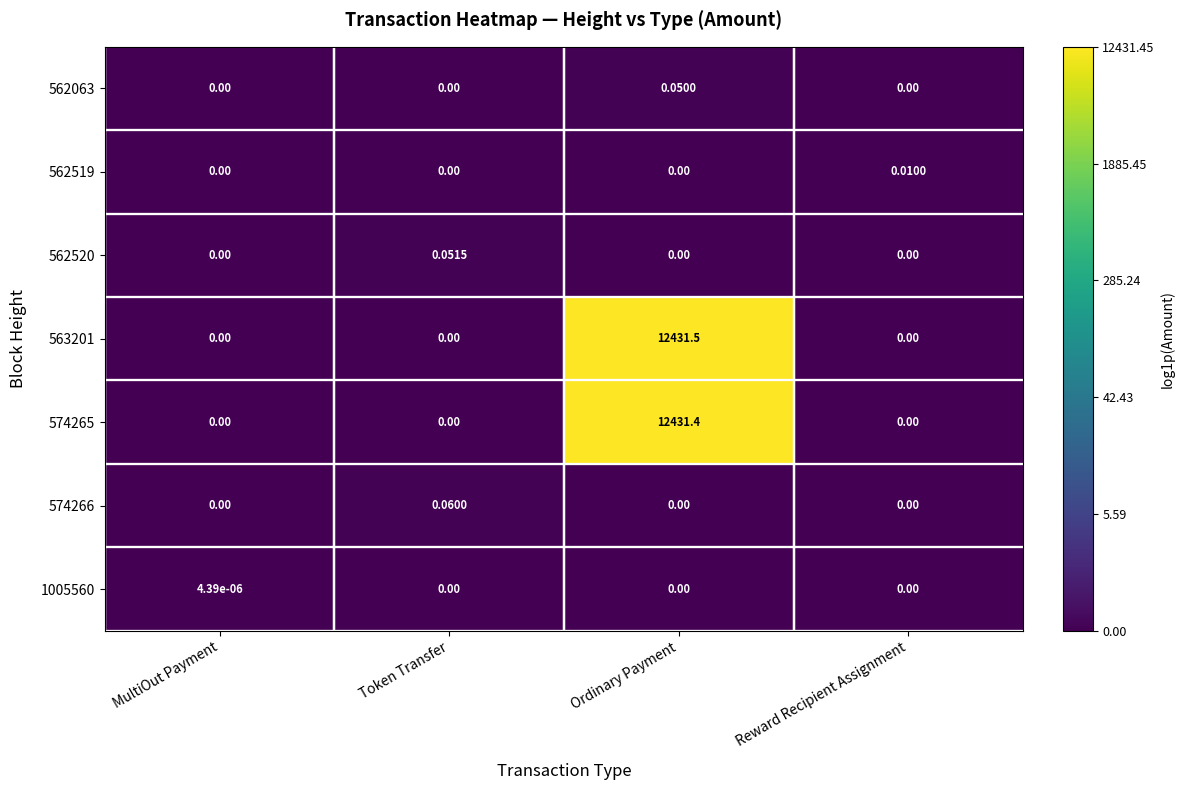

At which category does the chart reach its peak across all series?

Ordinary Payment